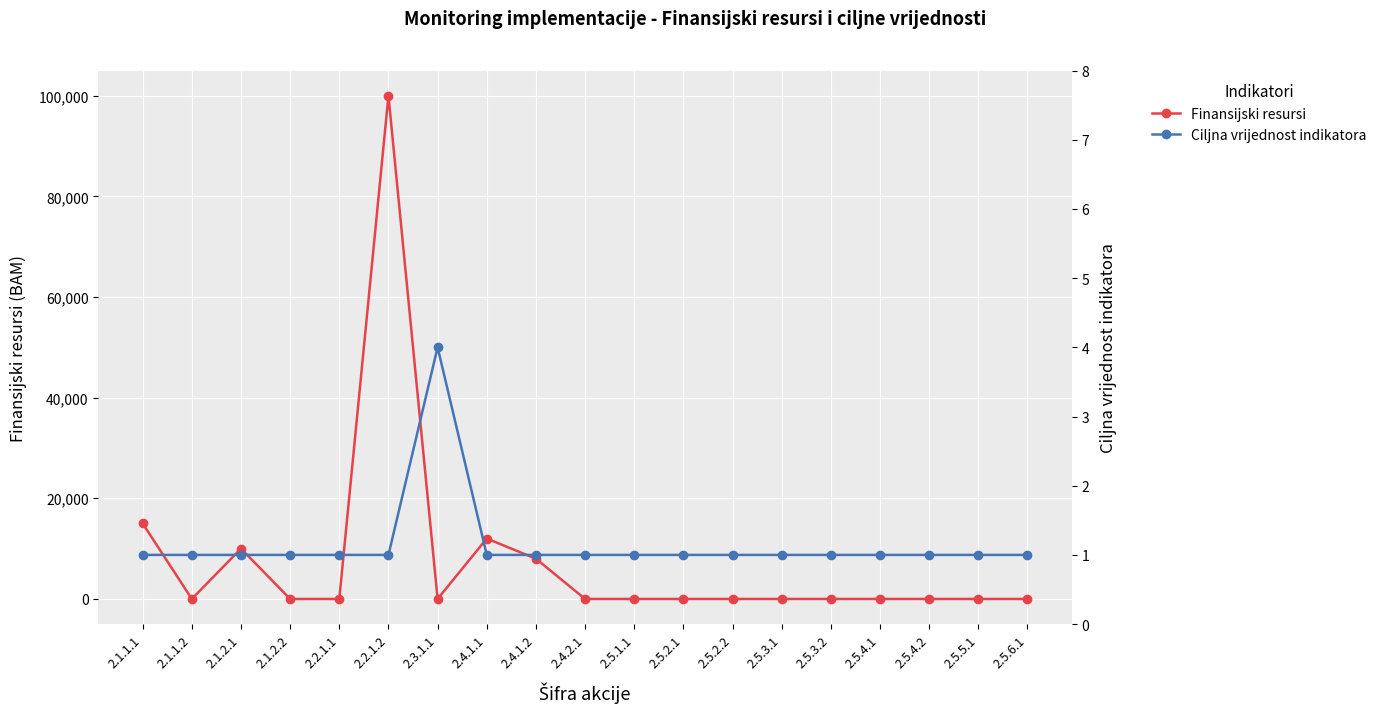

The value of Finansijski resursi at 2.5.2.2 is -31208. True or false?

False